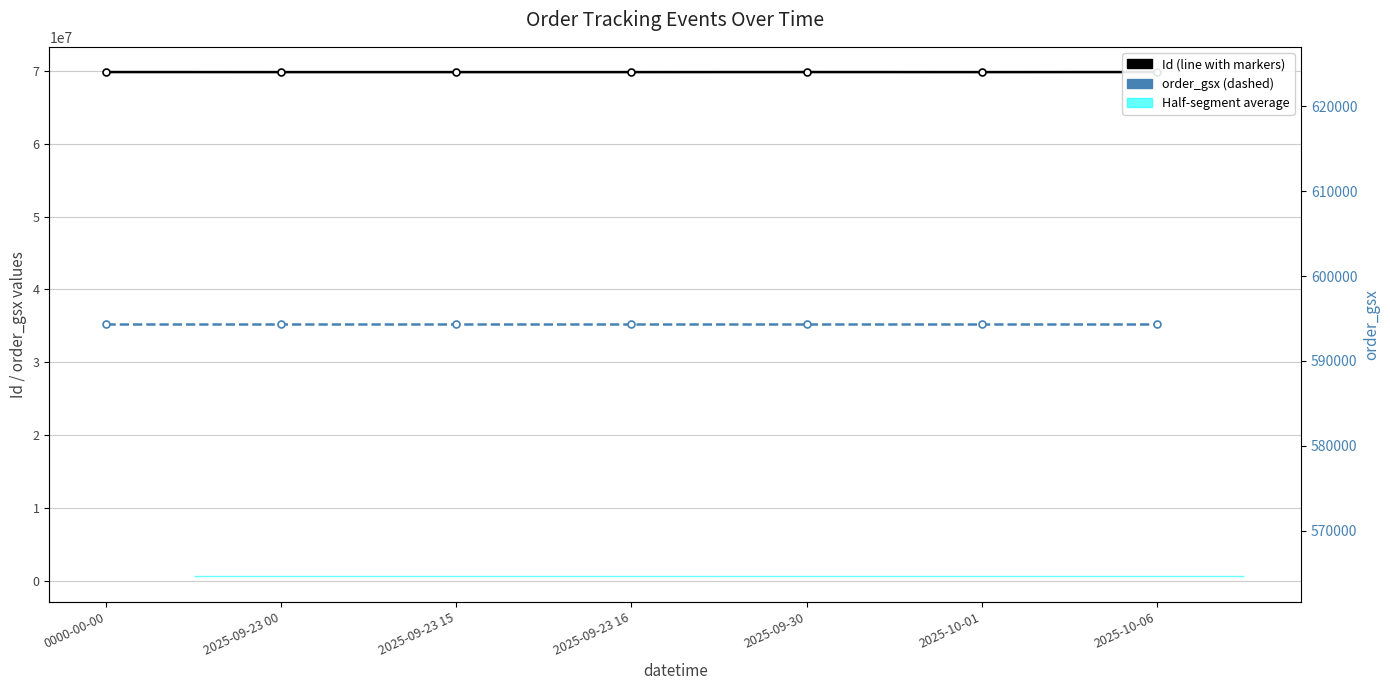

What is the sum of the Id values at 2025-10-01 and 2025-09-23 16?

139720558